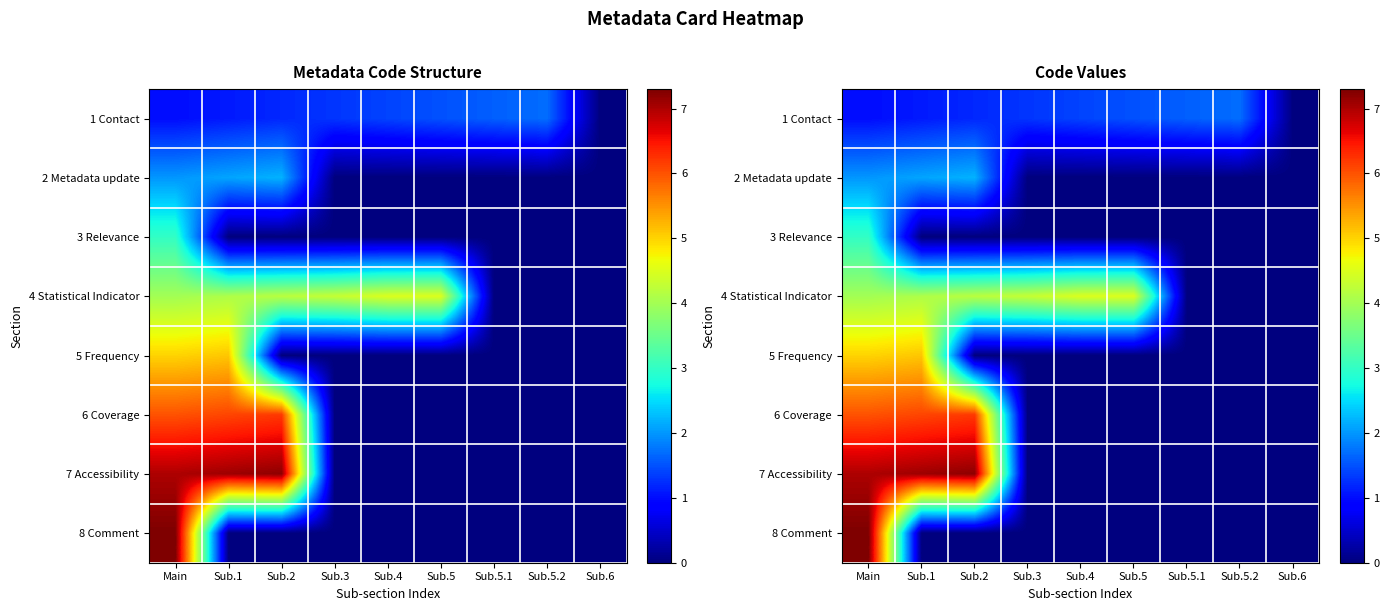

What is the difference between the maximum and minimum values in the 5 Frequency series?

5.1